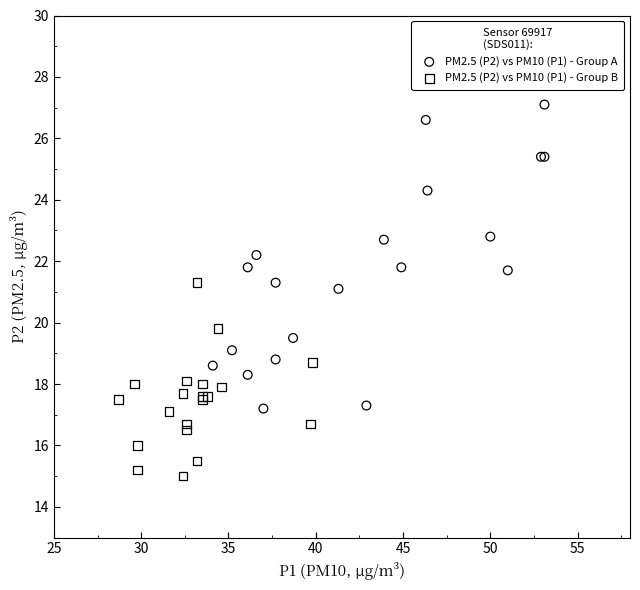

Which series contains the highest Y value?

PM2.5 (P2) vs PM10 (P1) - Group A